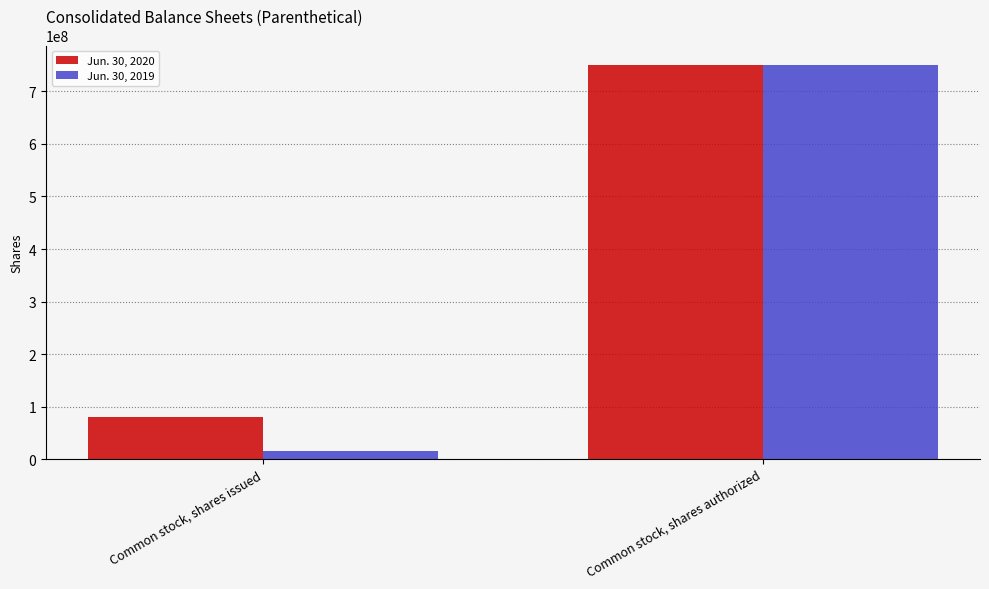

What is the sum of the Jun. 30, 2019 values at Common stock, shares authorized and Common stock, shares issued?

765811396